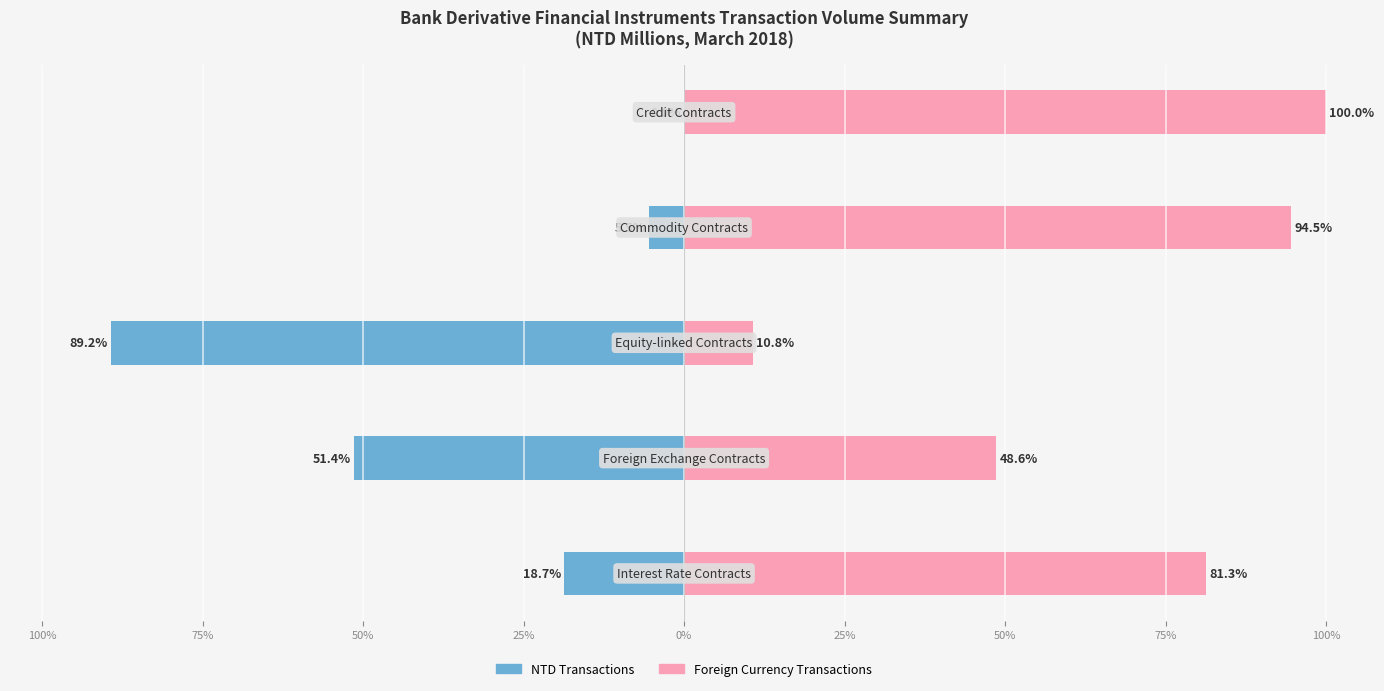

Where does the Foreign Currency Transactions series first go above 81?

100%